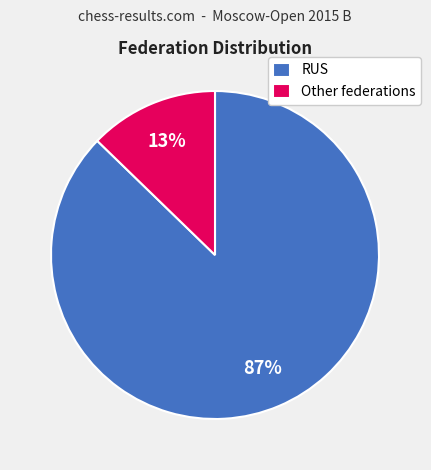

Which slice represents more than half of the pie?

RUS